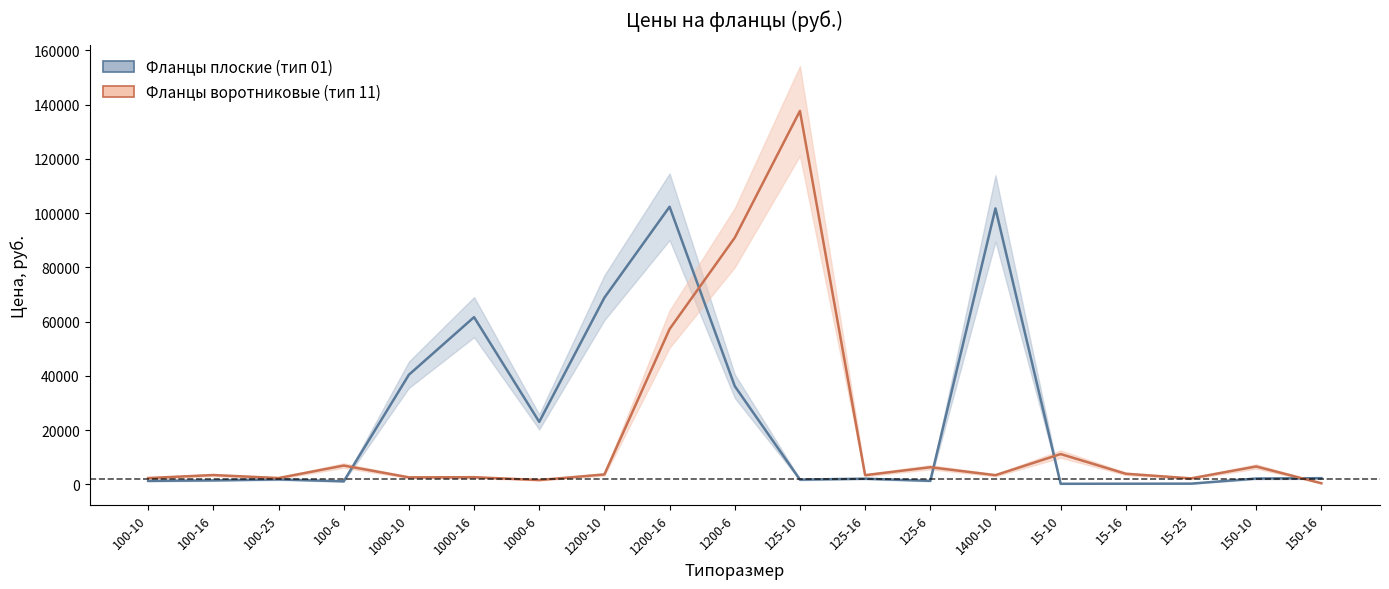

Between 15-25 and 1000-16, which is larger?

1000-16